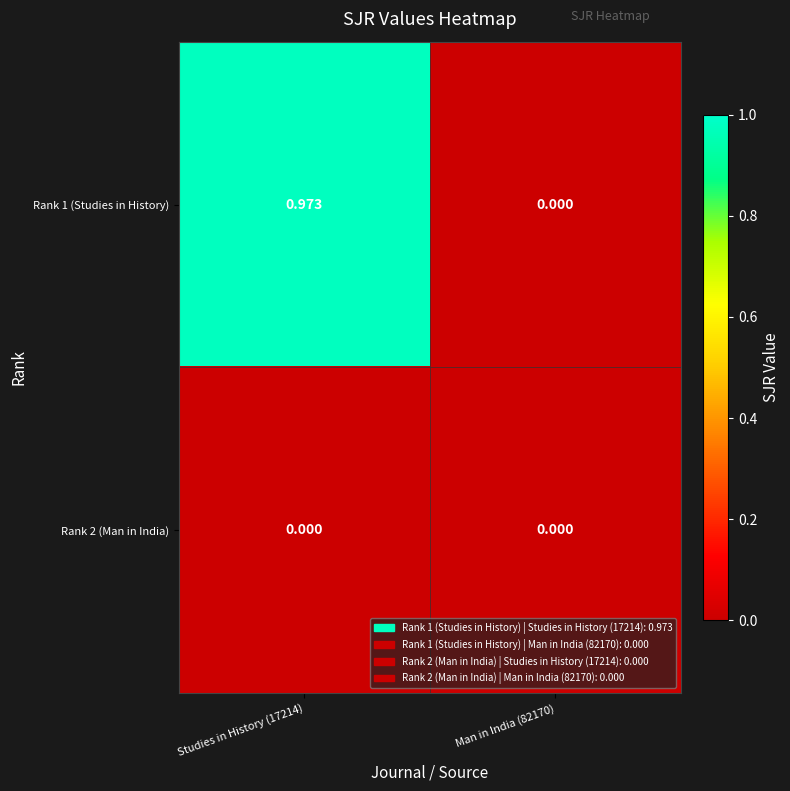

At Studies in History (17214), list the series in order from smallest to largest.

Rank 2 (Man in India), Rank 1 (Studies in History)